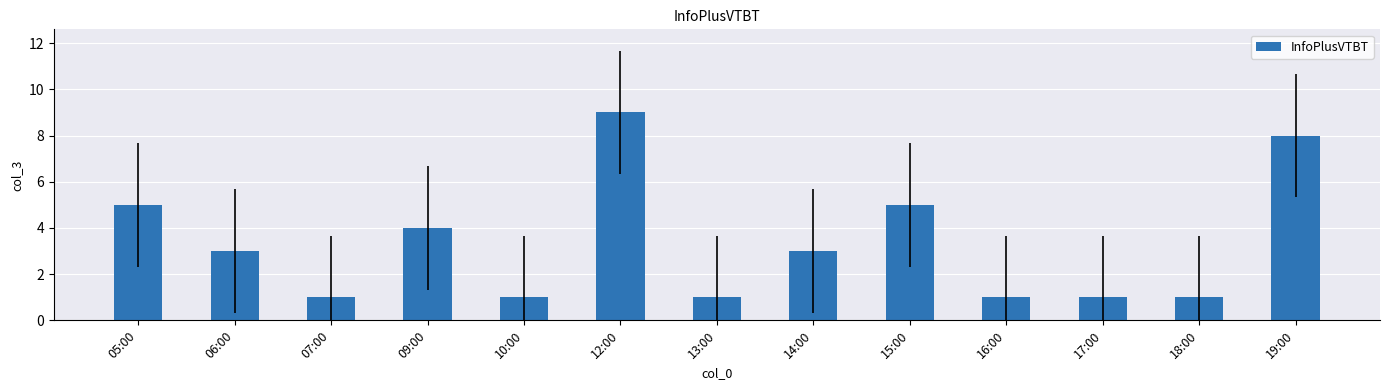

What position from the right is 16:00?

4